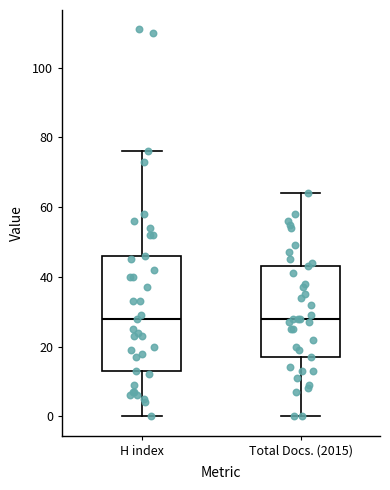

Reading left to right, transcribe this box plot: for each box, give where its median line is, the range the box spans, and where its two whiskers end, as read against the y-axis. The values are not printed on the chart, so give them approximately, as read against the axis.

H index: median 28, box 14 to 46, whiskers 0 to 76
Total Docs. (2015): median 28, box 18 to 44, whiskers 0 to 64